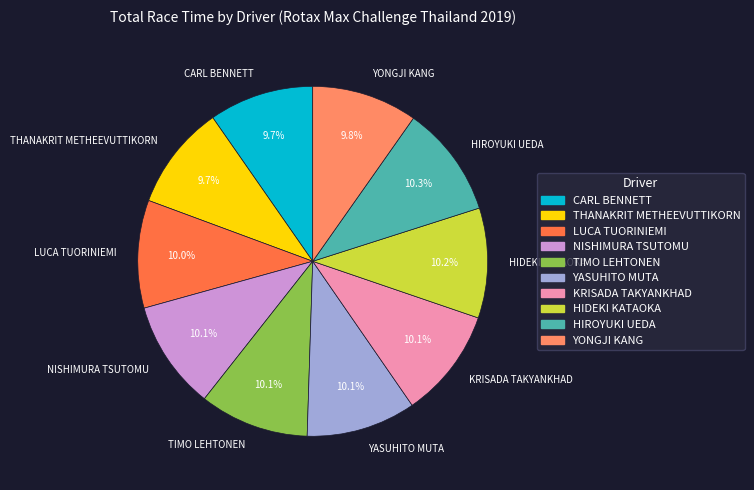

Do THANAKRIT METHEEVUTTIKORN and CARL BENNETT together represent more than half of the pie?

No